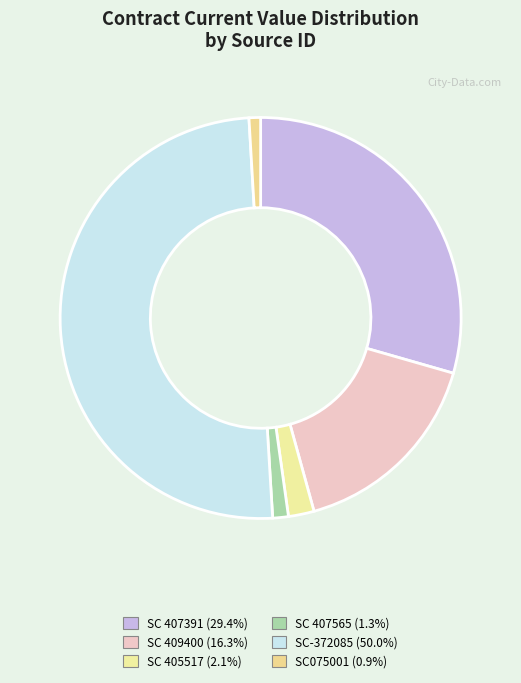

Rank the categories by value from lowest to highest.

SC075001, SC 407565, SC 405517, SC 409400, SC 407391, SC-372085